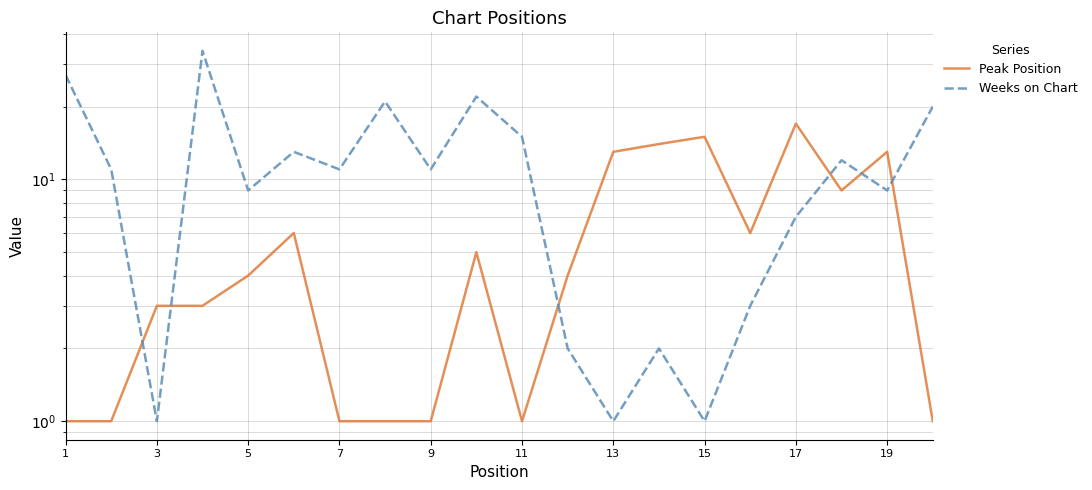

List the series in order of their overall mean, lowest first.

Peak Position, Weeks on Chart